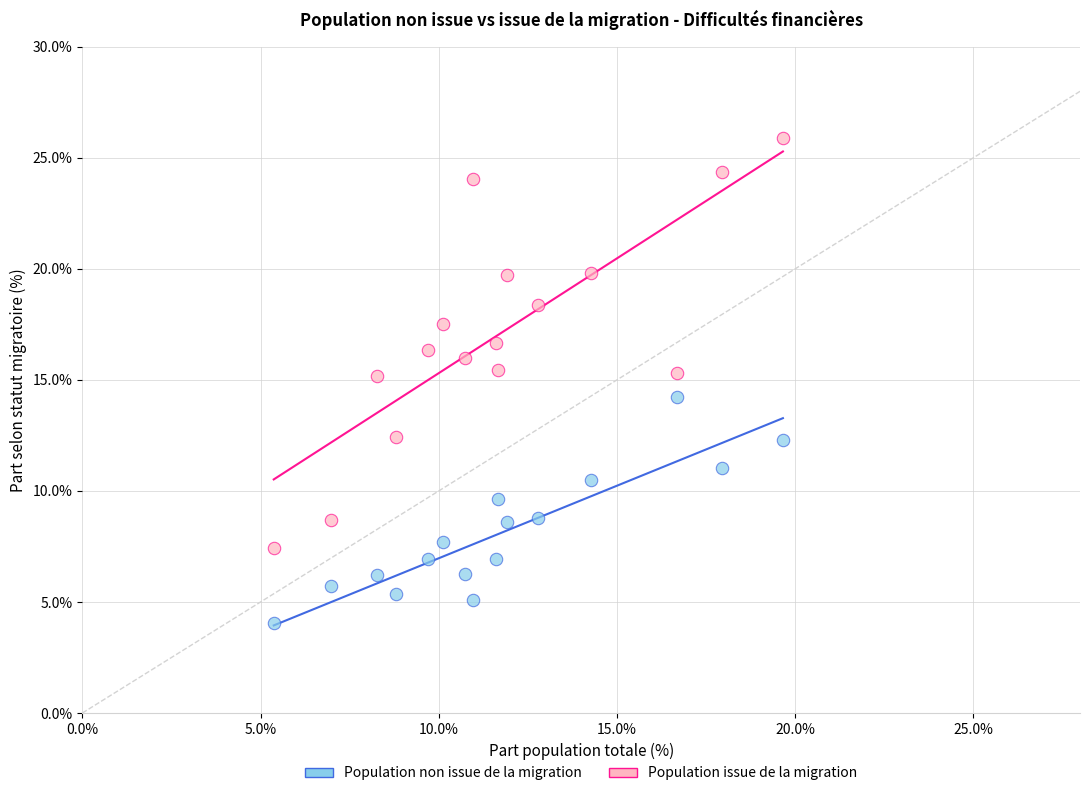

What are all the series names shown in the legend?

Population non issue de la migration, Population issue de la migration